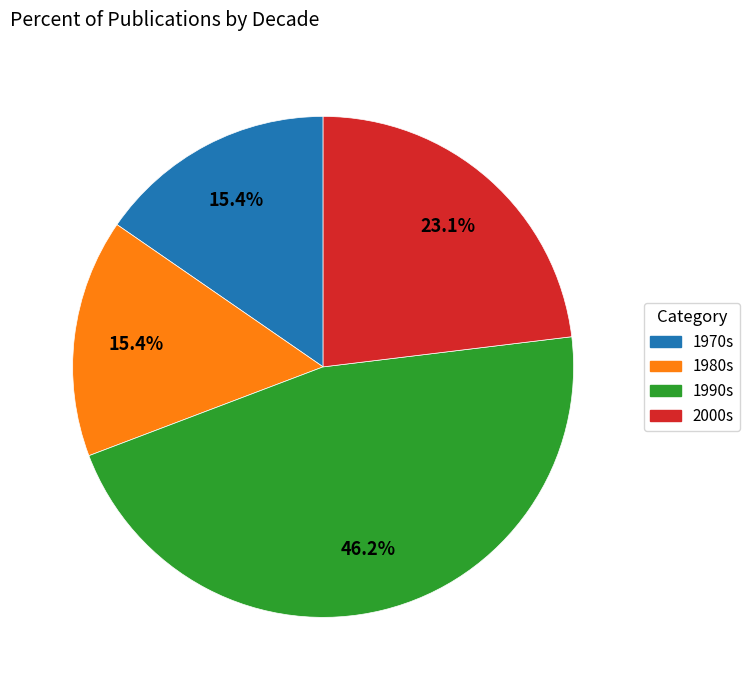

Does any single category account for the majority?

No